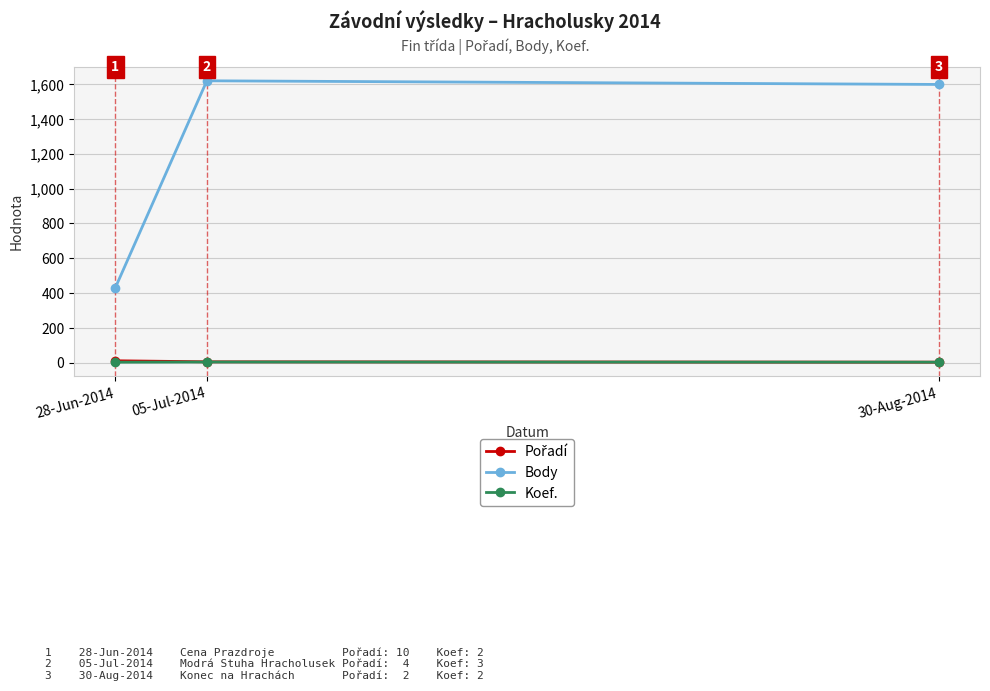

How many lines are shown in the chart?

3